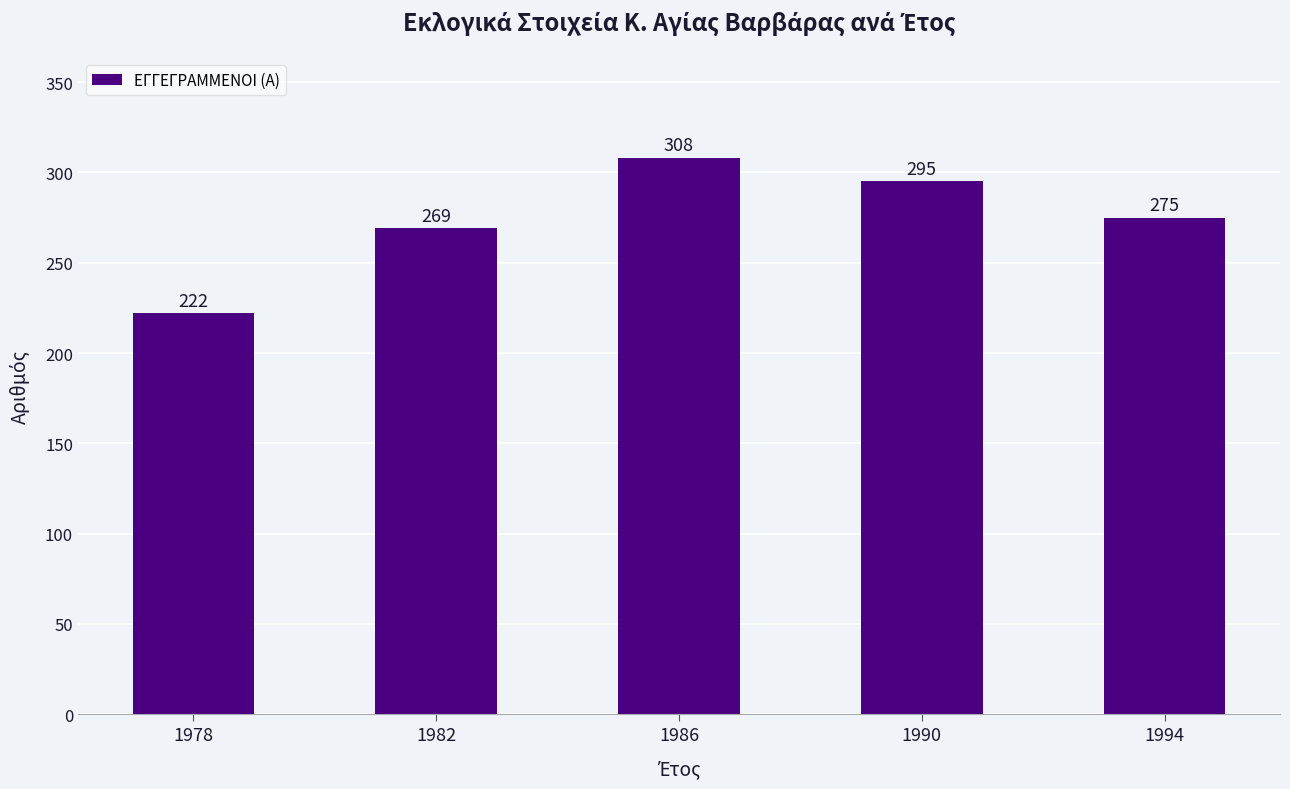

What is the sum of the values at 1986 and 1978?

530